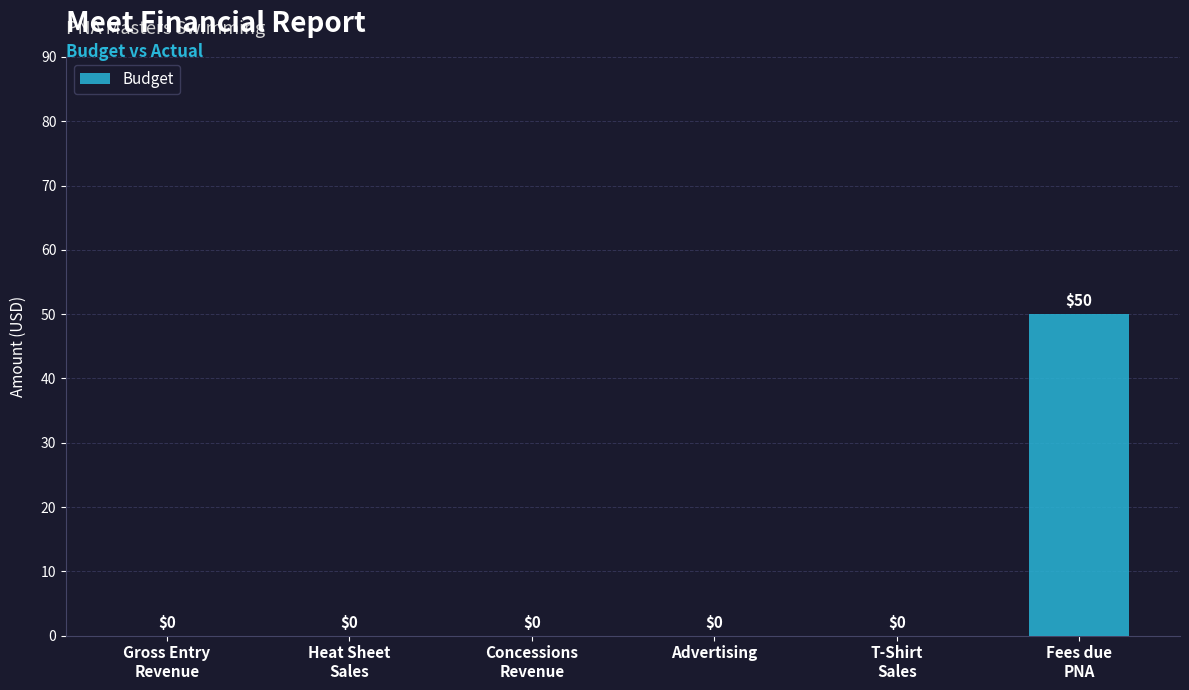

What is the greatest value displayed?

50